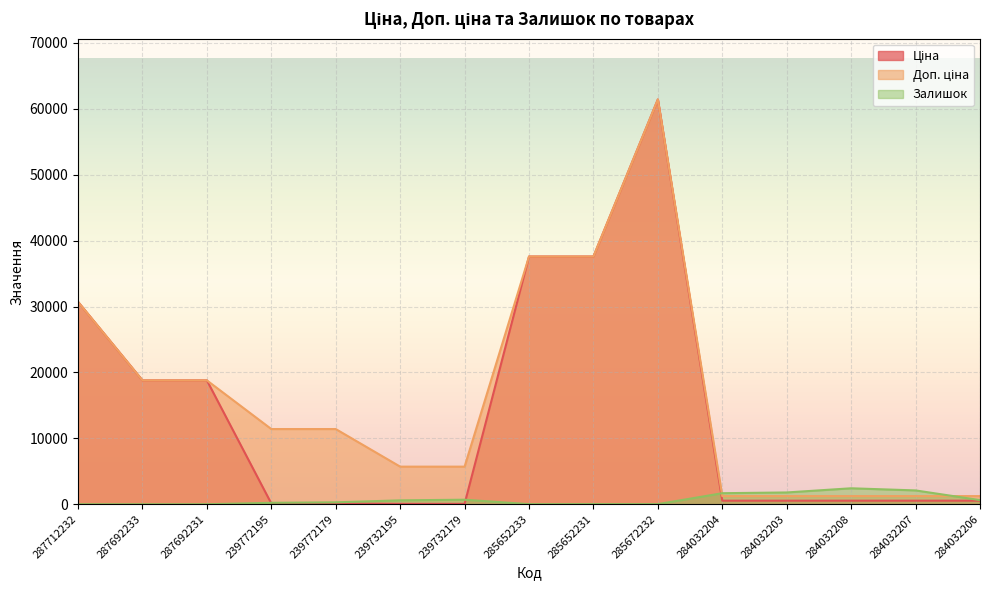

Between which two adjacent categories do Залишок and Доп. ціна first intersect?

285672232 and 284032204